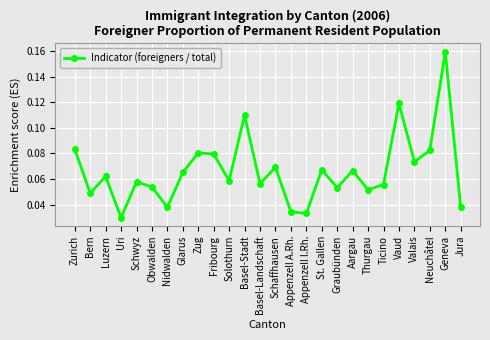

Is it true that the value at Schaffhausen is 0.0?

False